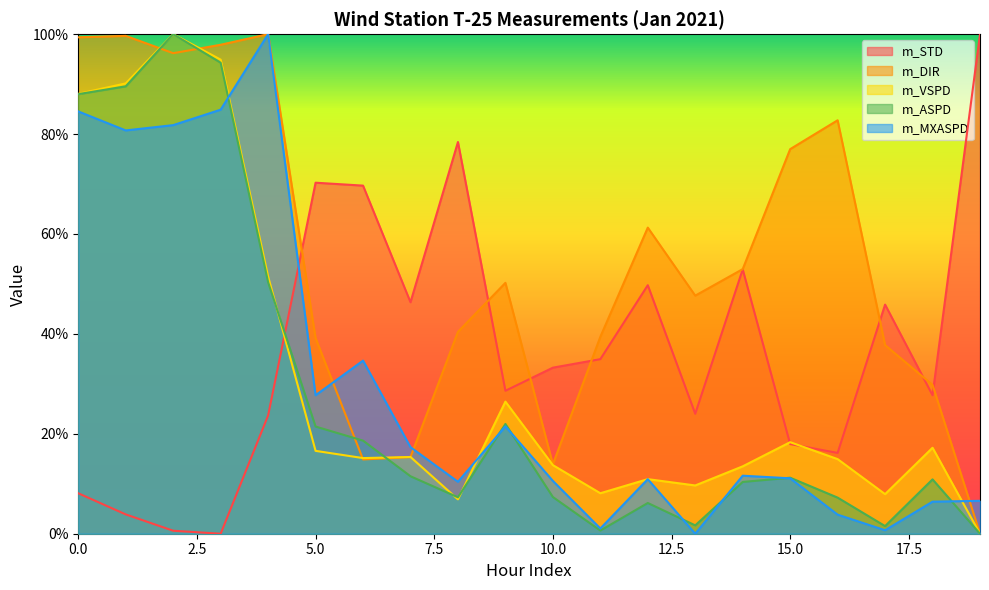

Between 14 and 10, which is larger?

14